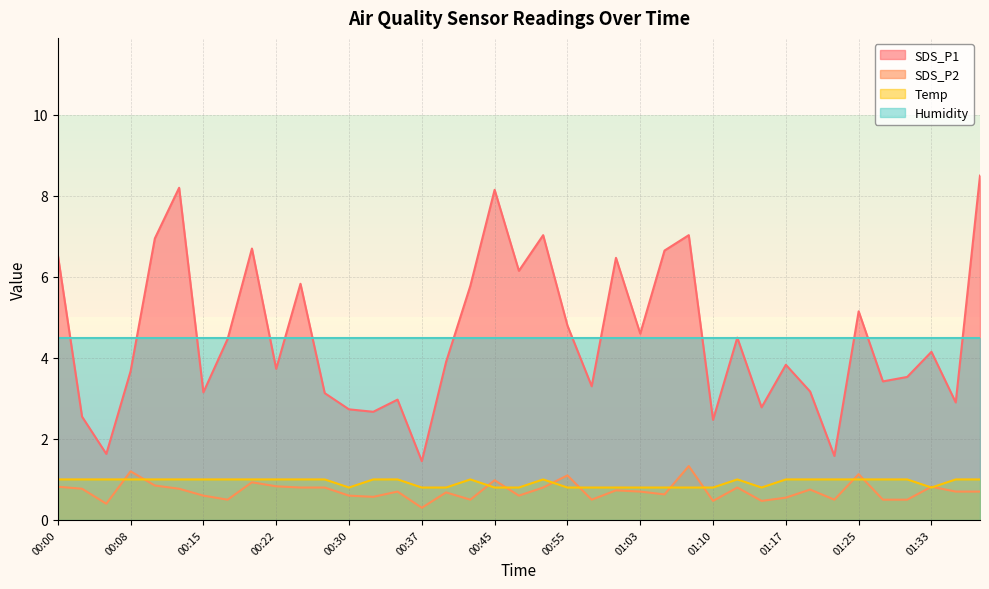

What is the total value across all series at 01:38?

10.2